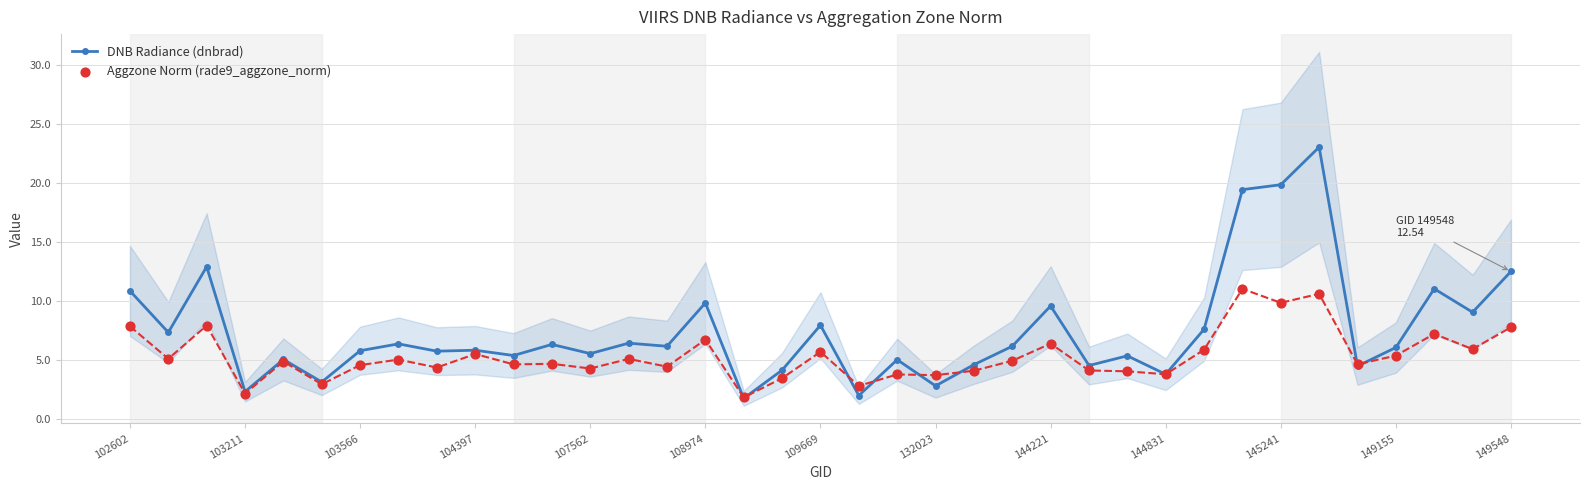

Which series reaches the maximum Y coordinate?

DNB Radiance (dnbrad)